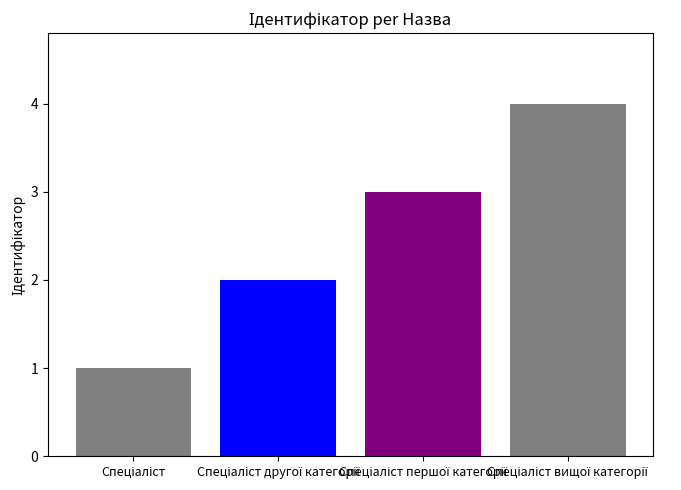

What is the sum of all values?

10